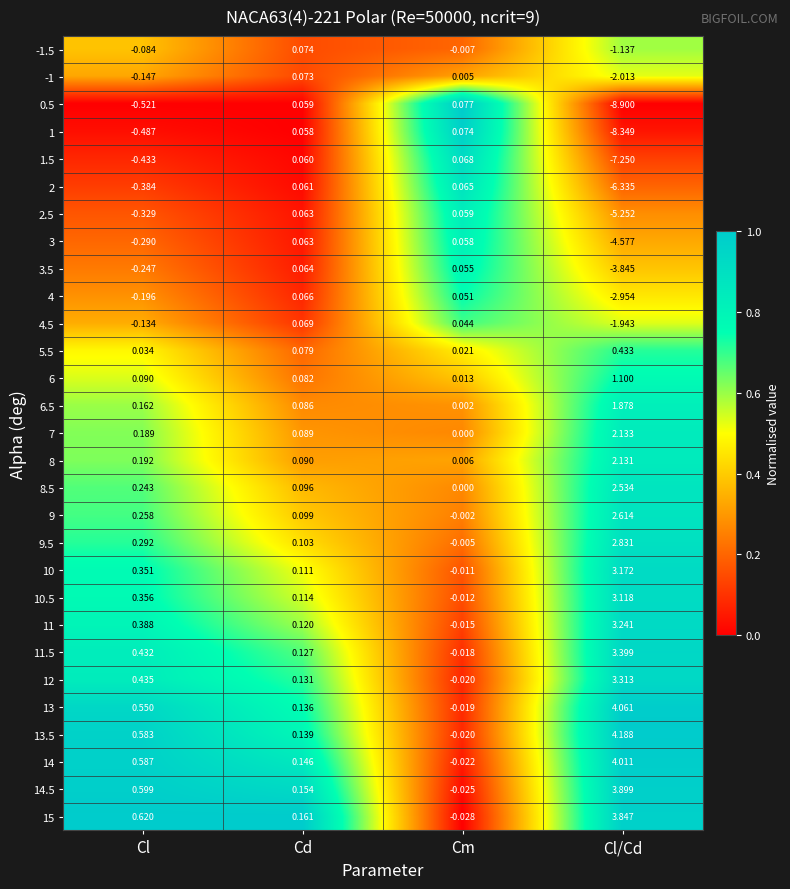

At which category is the sum across all series the highest?

Cl